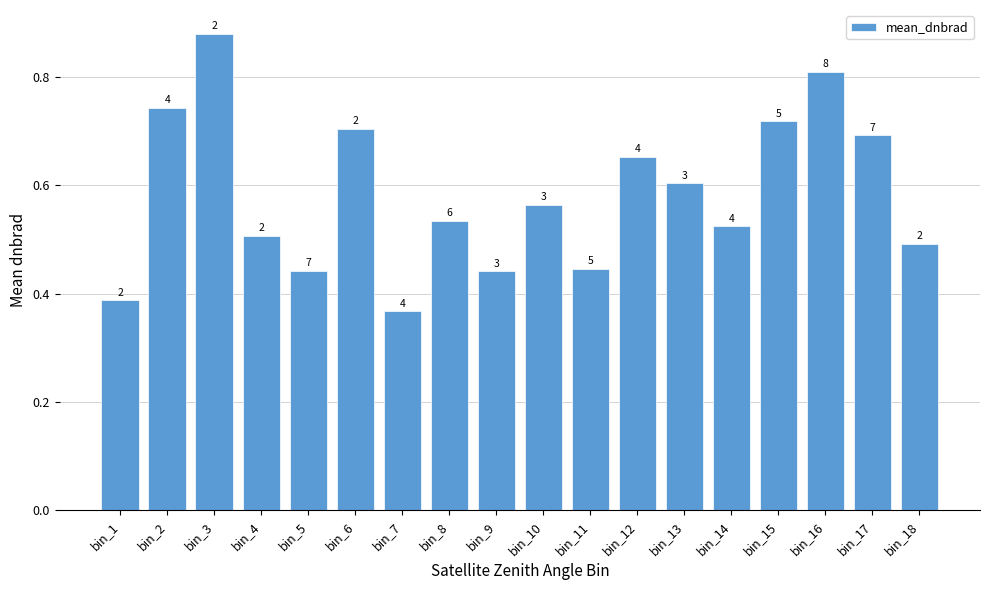

Which category has the lowest value across all series?

bin_7